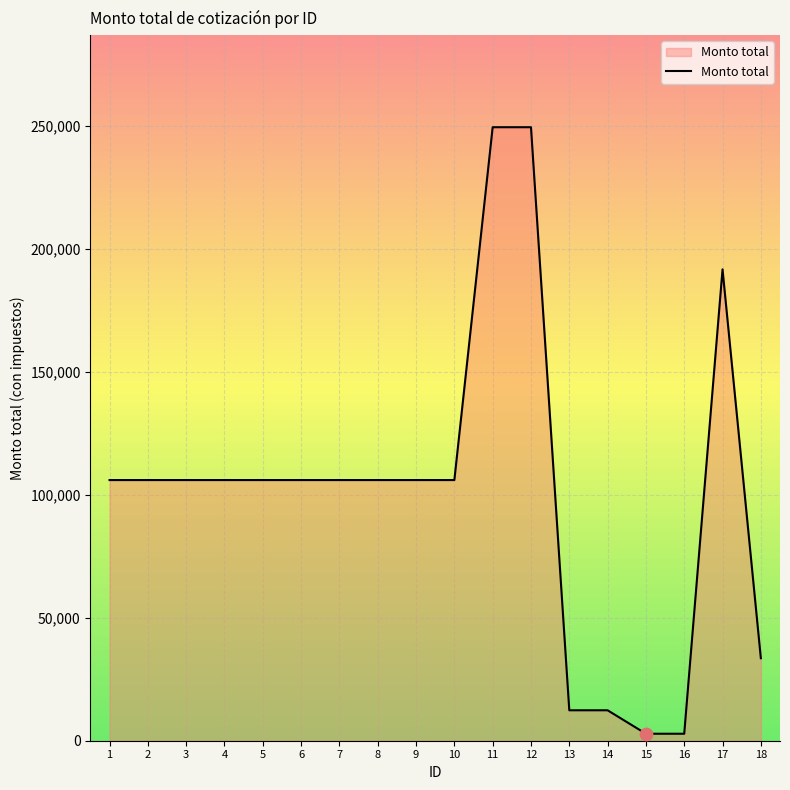

Approximately how many times larger is the value at 7 compared to 6?

1.0